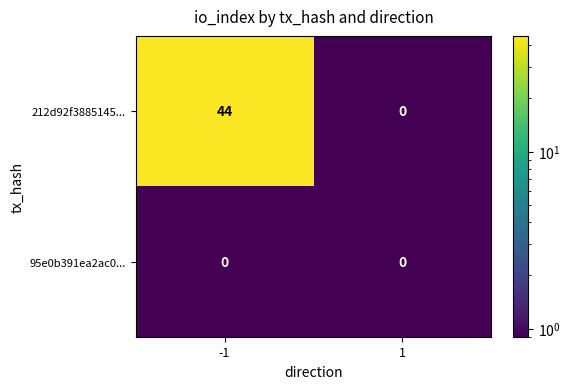

Rank the series by their maximum value, from lowest to highest.

95e0b391ea2ac0..., 212d92f3885145...